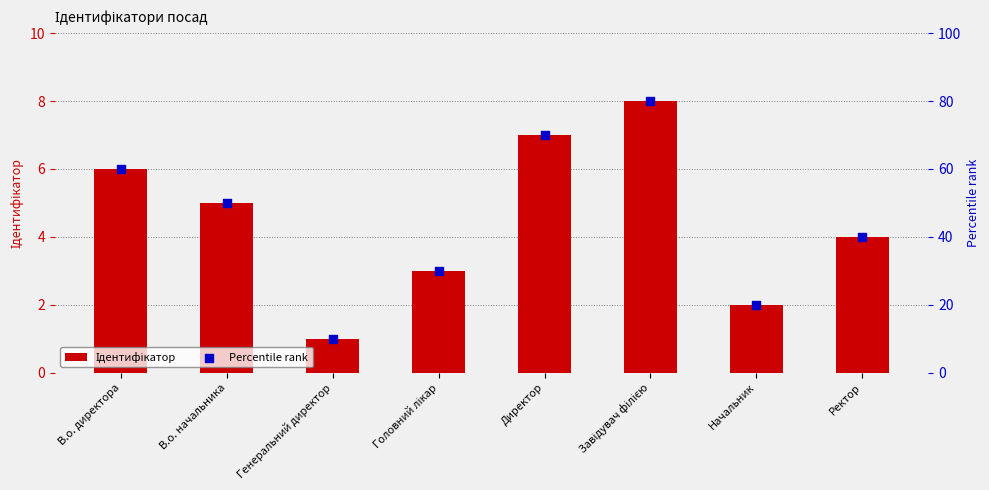

Which series has the widest spread of Y values?

Percentile rank